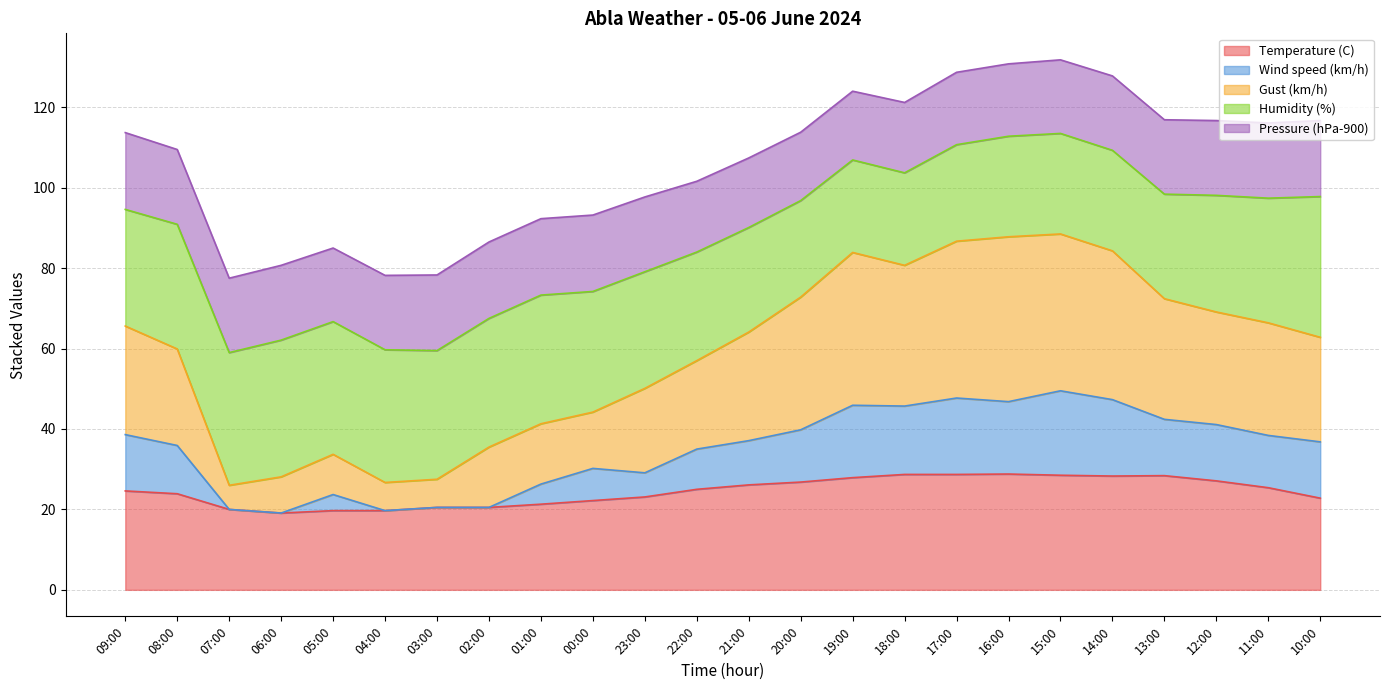

What is the minimum value shown in the chart?

19.1